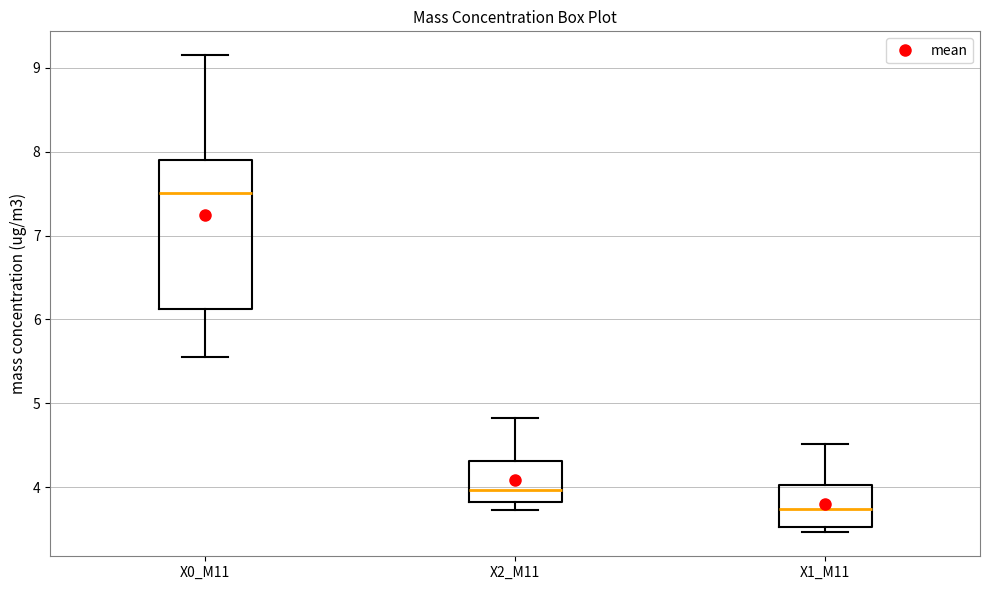

Where does the lower whisker of the box for X0_M11 end on the y-axis? The values are not printed on the chart, so give them approximately, as read against the axis.

5.6